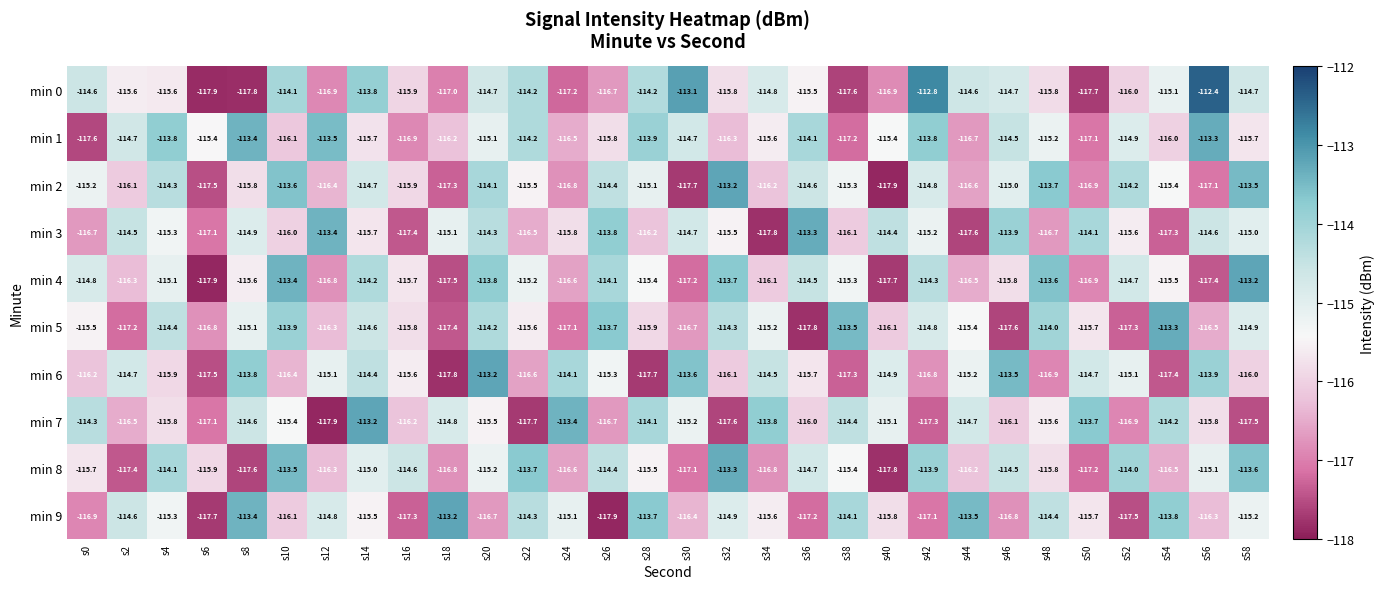

What is the difference between the min 8 values at s0 and s40?

2.1